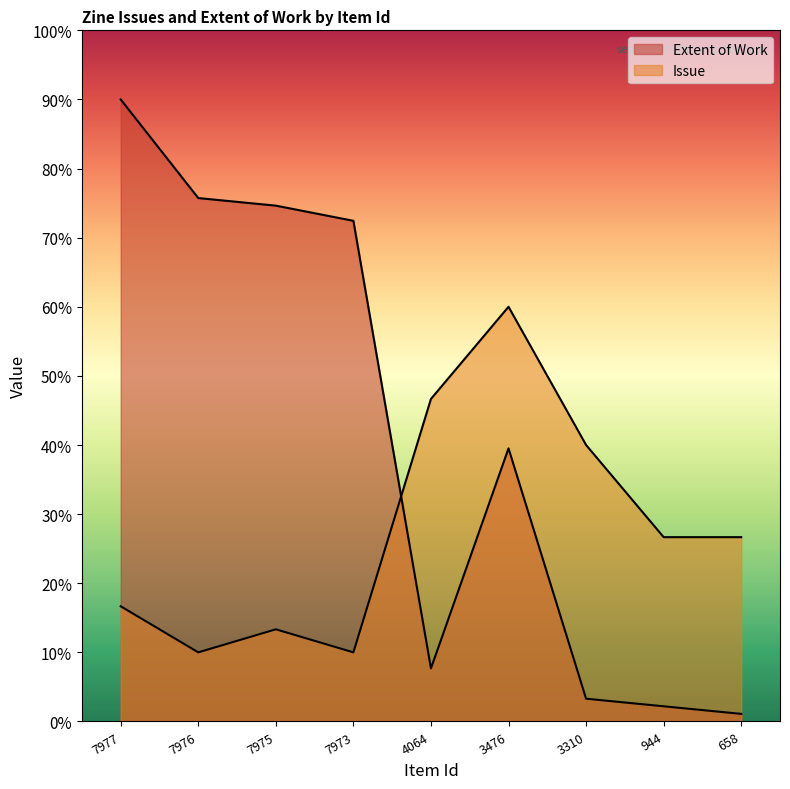

Reading left to right, extract all data points from this chart.

Issue: 16.7	10.0	13.3	10.0	46.7	60.0	40.0	26.7	26.7
Extent of Work: 90.0	75.7	74.6	72.4	7.7	39.5	3.3	2.2	1.1